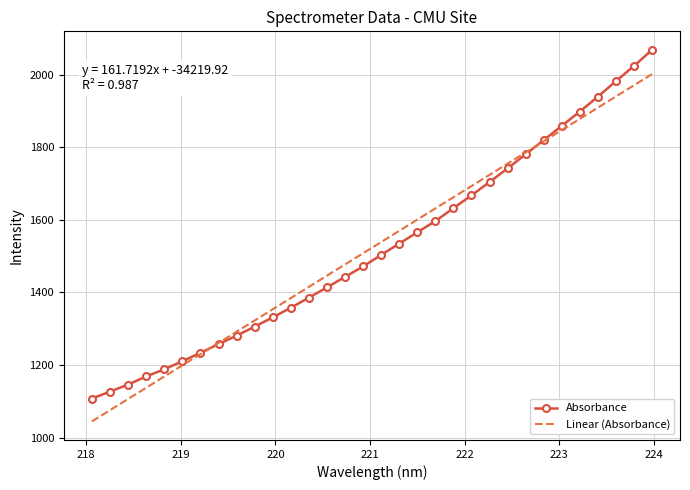

Reading left to right, list all the values displayed in this chart.

1107.5	1126.7	1146.1	1168.4	1188.2	1210.4	1233.7	1257.3	1281.1	1305.7	1331.3	1357.8	1385.7	1414.1	1442.9	1471.8	1503.5	1534.7	1565.9	1596.7	1632.5	1667.7	1704.5	1742.0	1780.9	1820.0	1859.4	1898.7	1939.8	1982.4	2024.5	2068.7